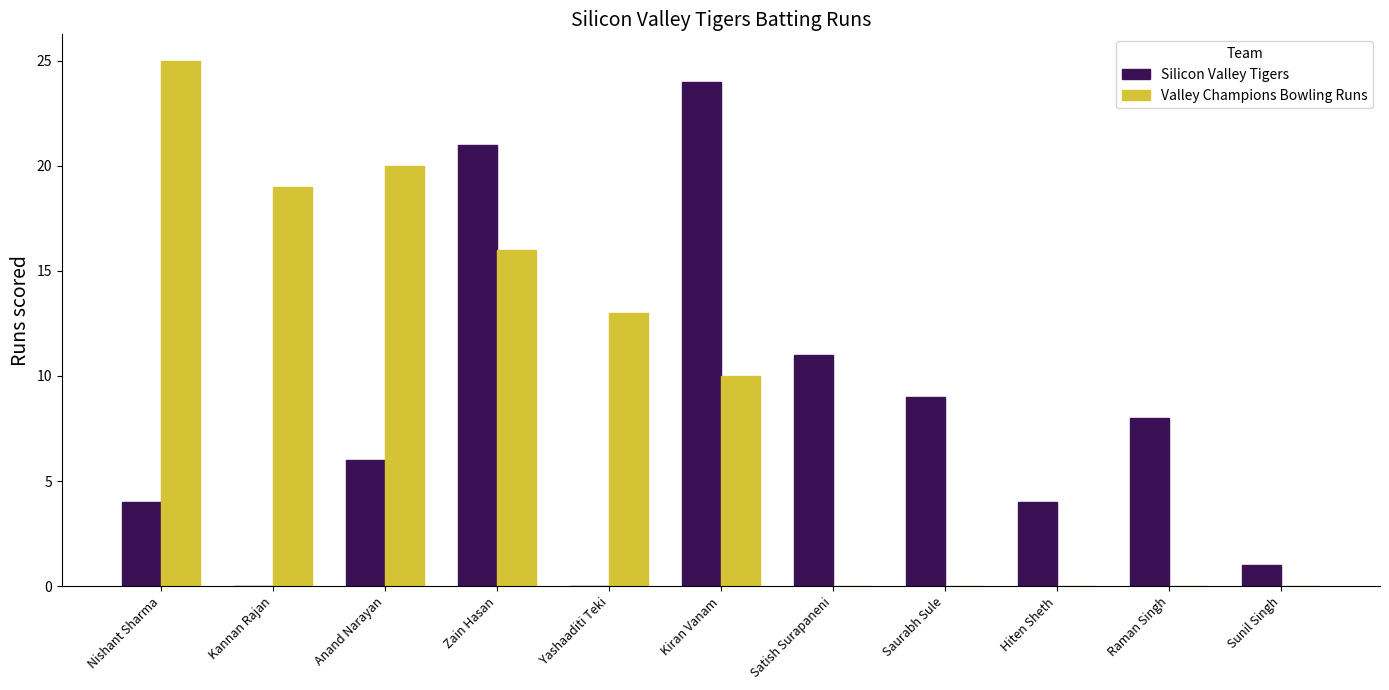

What is the maximum value for Silicon Valley Tigers?

24